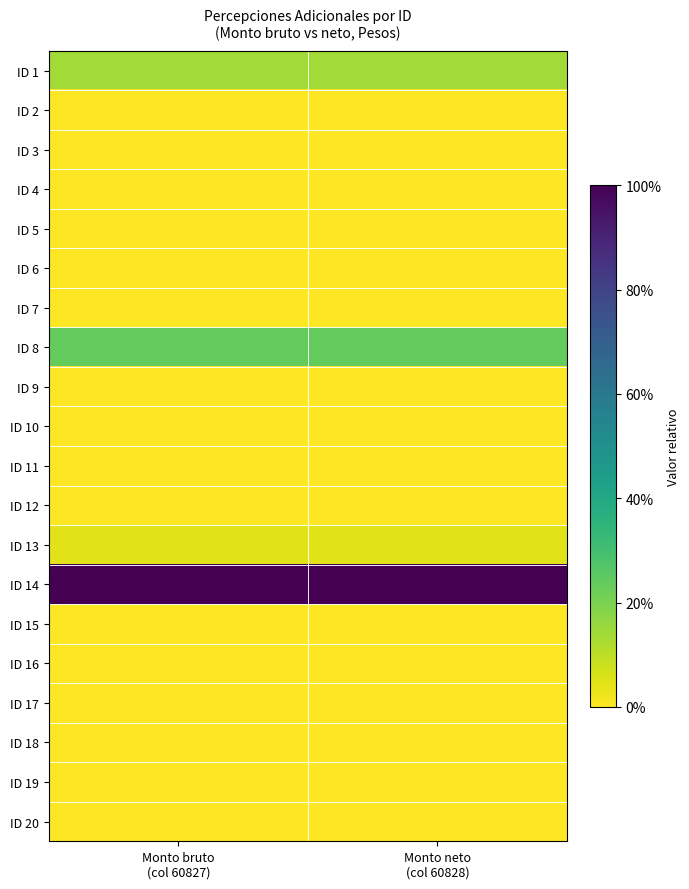

Which category has the highest value across all series?

Monto bruto
(col 60827)